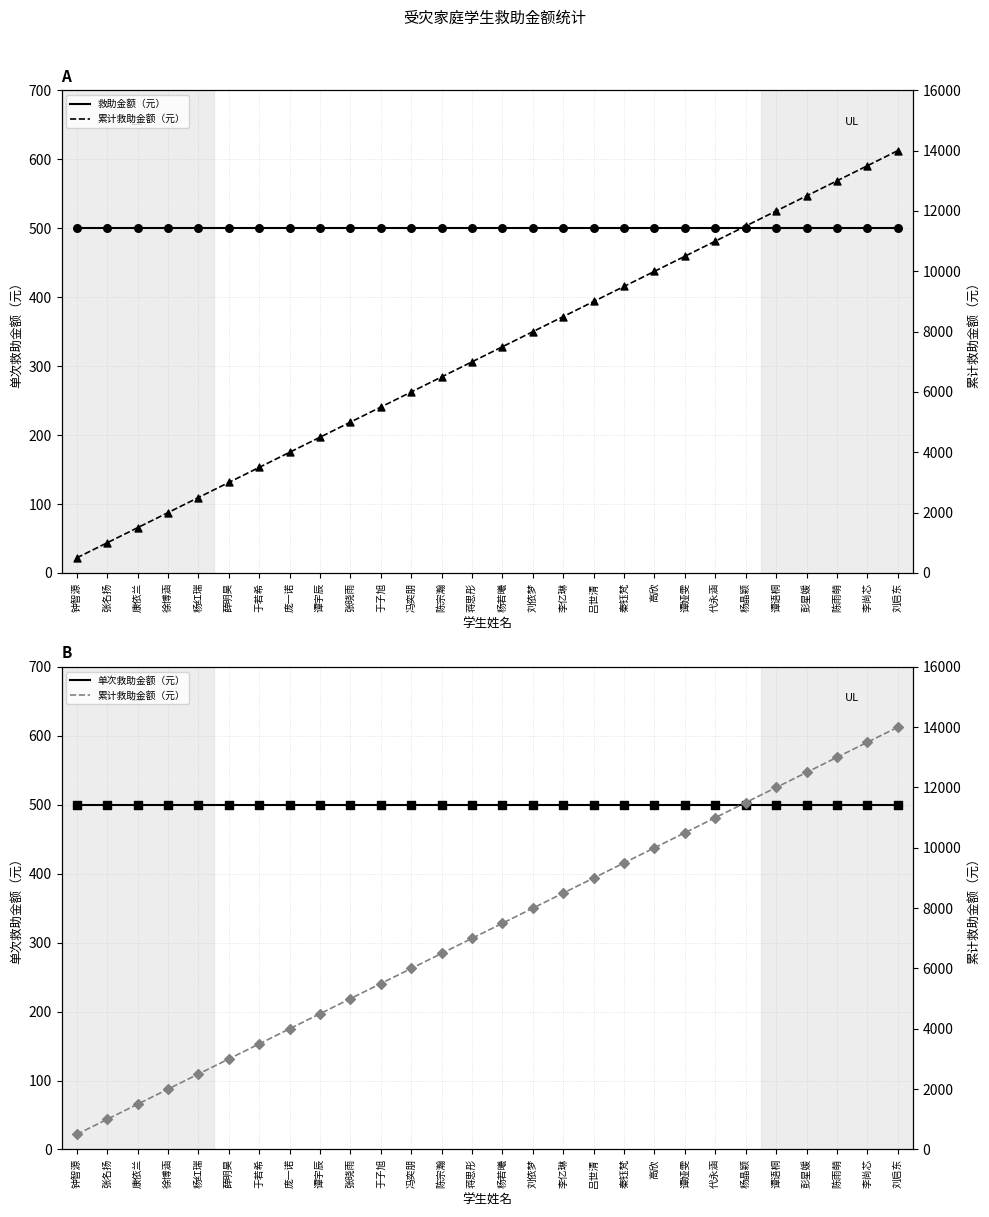

Which series has the largest Y range (max minus min)?

累计救助金额（元）